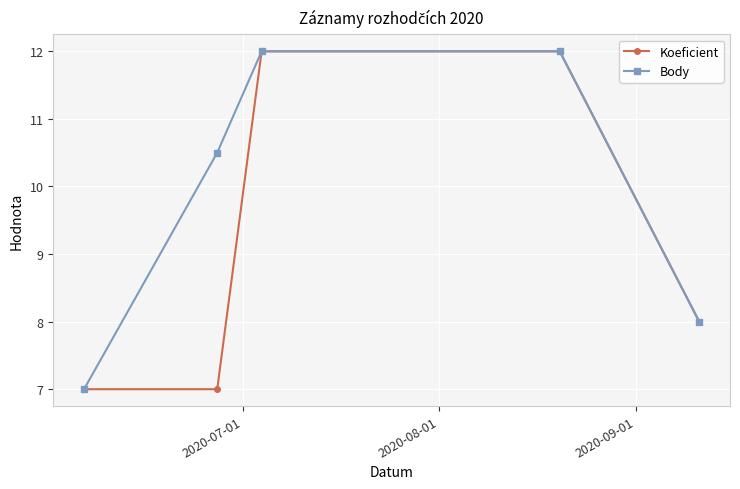

Which series has the largest total across all categories?

Body